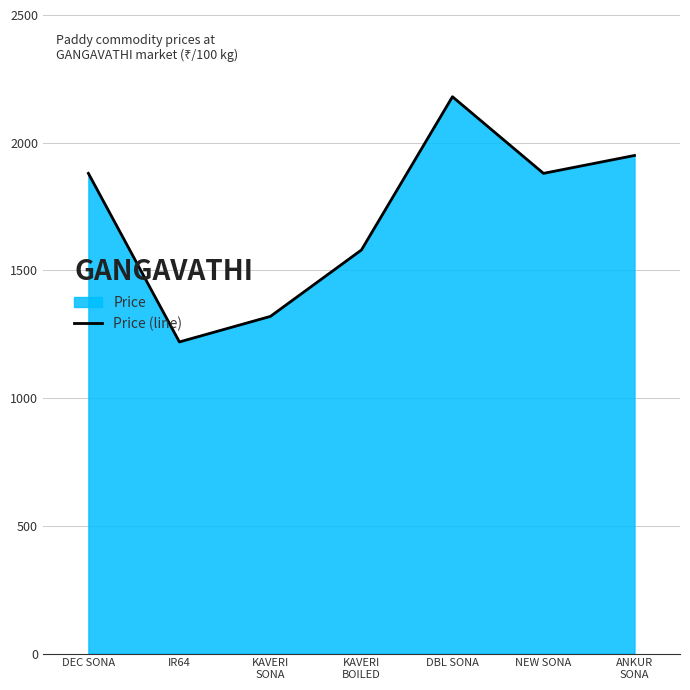

Reading right to left, extract all data points from this chart.

ANKUR
SONA=1950	NEW SONA=1880	DBL SONA=2180	KAVERI
BOILED=1580	KAVERI
SONA=1320	IR64=1220	DEC SONA=1880